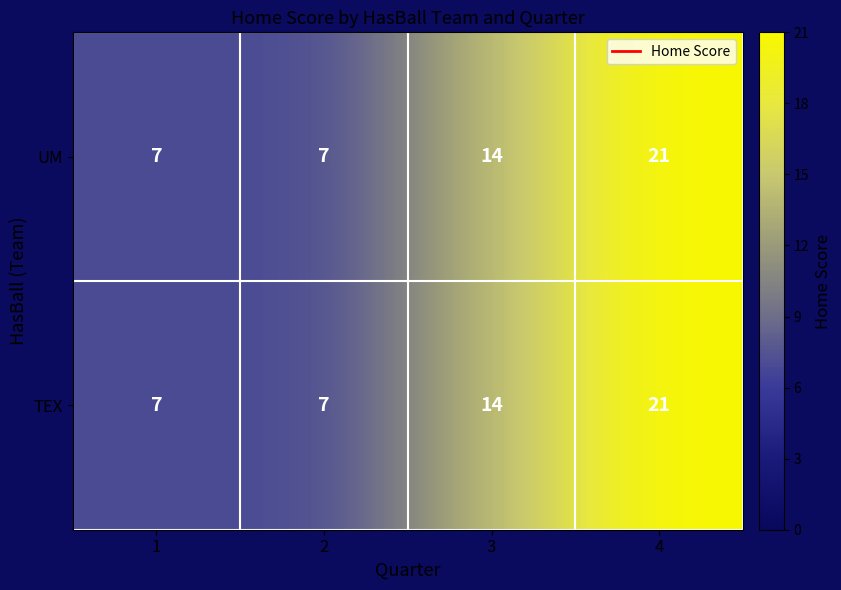

Reading left to right, list all the values displayed in this chart.

UM: 1=7	2=7	3=14	4=21
TEX: 1=7	2=7	3=14	4=21